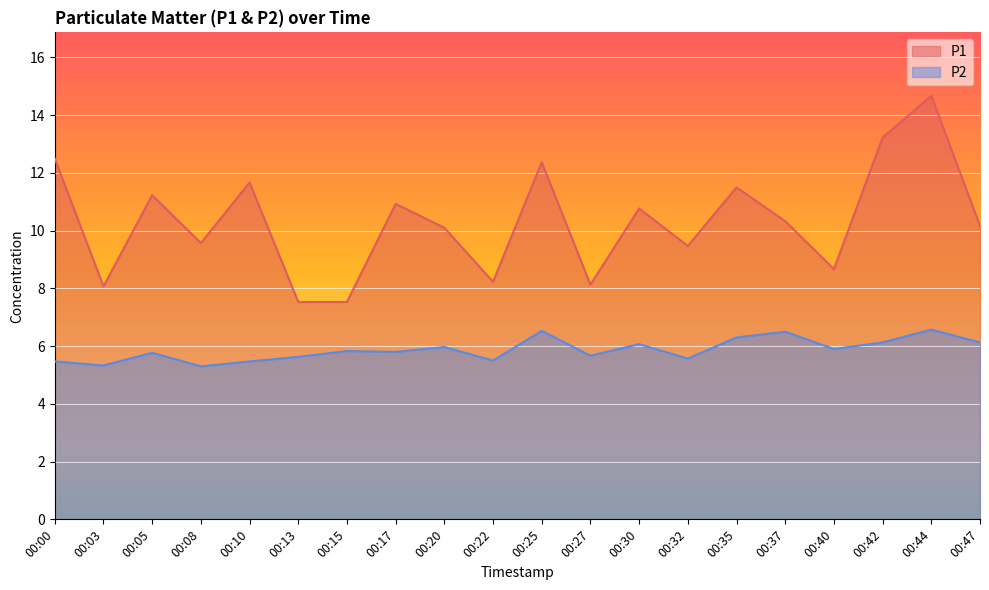

Rank the categories by P1 value from highest to lowest.

00:44, 00:42, 00:00, 00:25, 00:10, 00:35, 00:05, 00:17, 00:30, 00:37, 00:47, 00:20, 00:08, 00:32, 00:40, 00:22, 00:27, 00:03, 00:13, 00:15